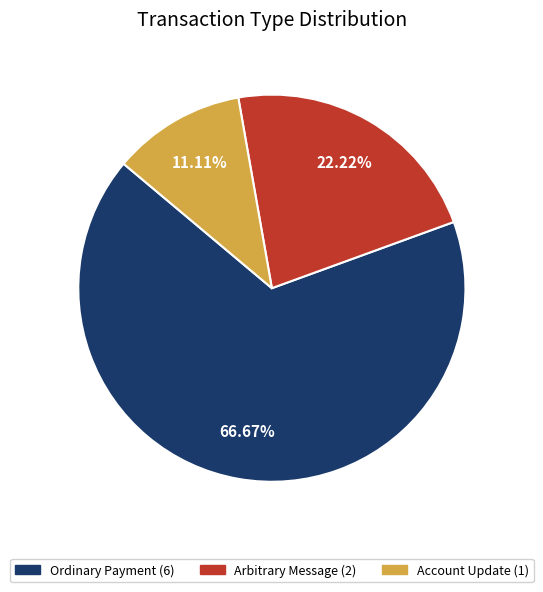

Is there any slice that represents more than half of the pie?

Yes